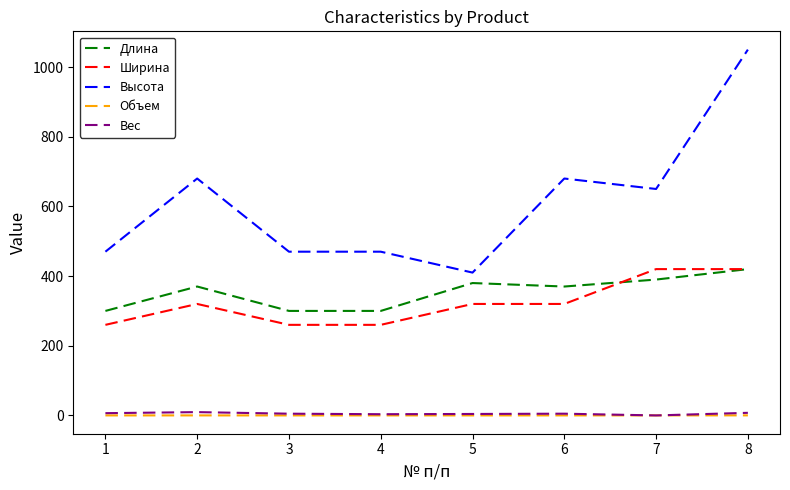

Which series has the largest range (max minus min)?

Высота